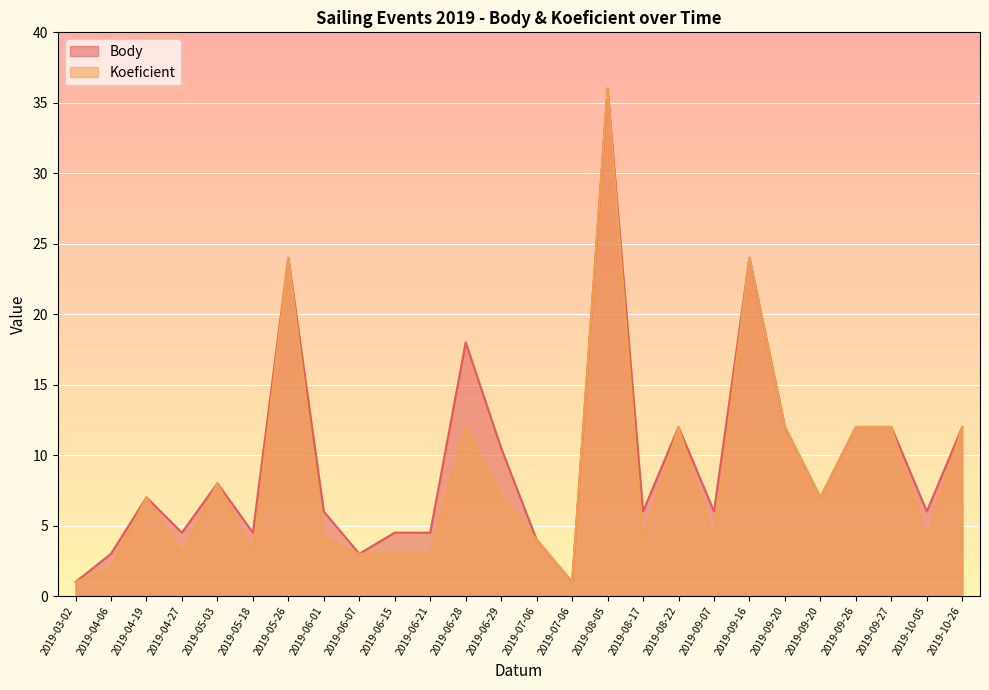

Rank the series by their average value, from lowest to highest.

Koeficient, Body